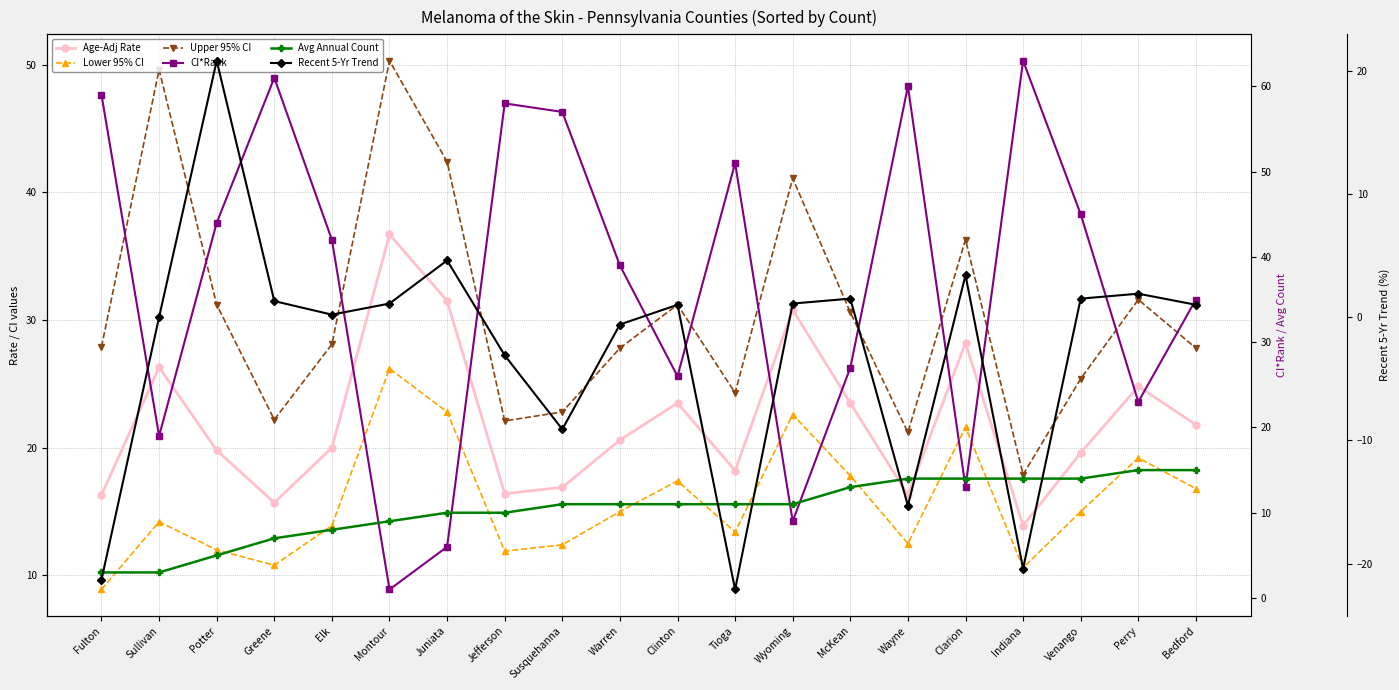

Reading left to right, list all the values displayed in this chart.

Age-Adj Rate: 16.3	26.3	19.8	15.7	20.0	36.7	31.5	16.4	16.9	20.6	23.5	18.2	30.8	23.5	16.3	28.2	13.9	19.6	24.8	21.8
Lower 95% CI: 8.9	14.2	12.0	10.8	13.9	26.2	22.8	11.9	12.4	15.0	17.4	13.4	22.6	17.8	12.5	21.6	10.6	15.0	19.2	16.8
Upper 95% CI: 27.9	49.6	31.2	22.2	28.1	50.3	42.4	22.1	22.8	27.8	31.2	24.3	41.1	30.6	21.2	36.3	17.9	25.4	31.6	27.8
CI*Rank: 59.0	19.0	44.0	61.0	42.0	1.0	6.0	58.0	57.0	39.0	26.0	51.0	9.0	27.0	60.0	13.0	63.0	45.0	23.0	35.0
Avg Annual Count: 3.0	3.0	5.0	7.0	8.0	9.0	10.0	10.0	11.0	11.0	11.0	11.0	11.0	13.0	14.0	14.0	14.0	14.0	15.0	15.0
Recent 5-Yr Trend: -21.3	0.0	20.8	1.3	0.2	1.1	4.6	-3.1	-9.1	-0.6	1.0	-22.1	1.1	1.5	-15.3	3.4	-20.4	1.5	1.9	1.0